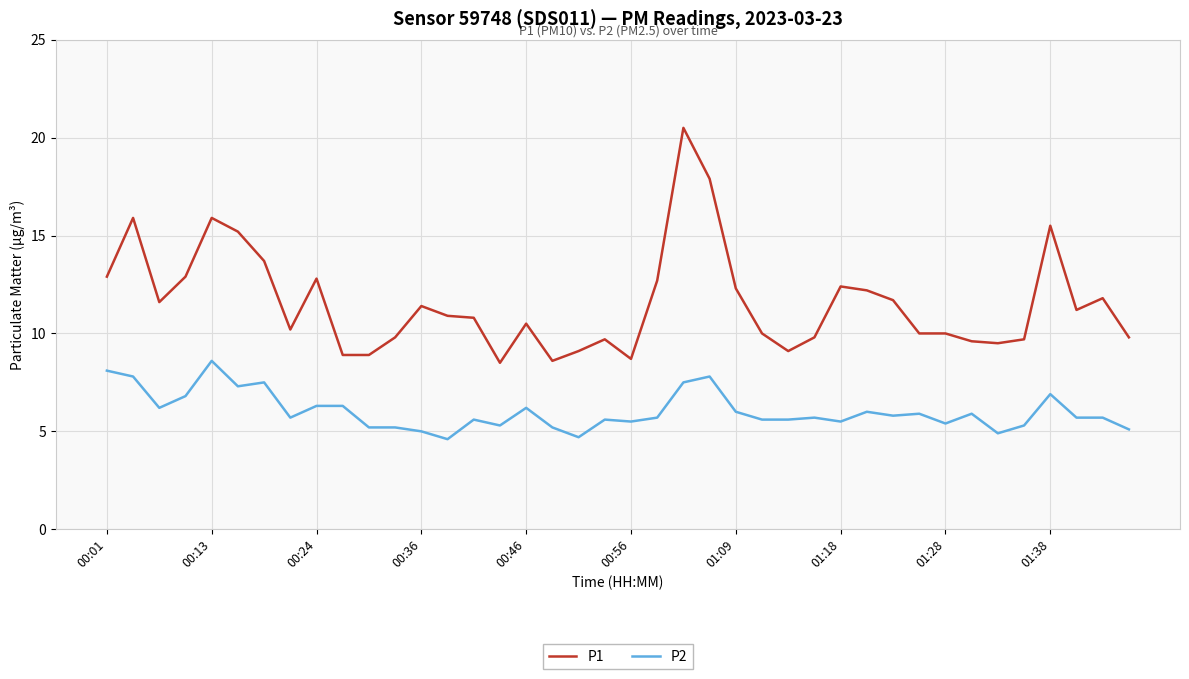

True or false: P1 and P2 cross at least once.

False